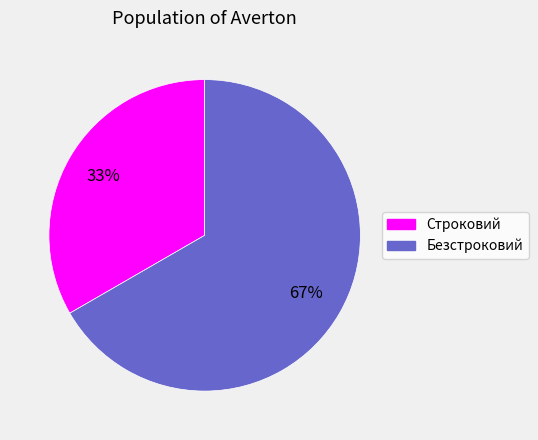

Is the sum of Безстроковий and Строковий greater than half?

Yes